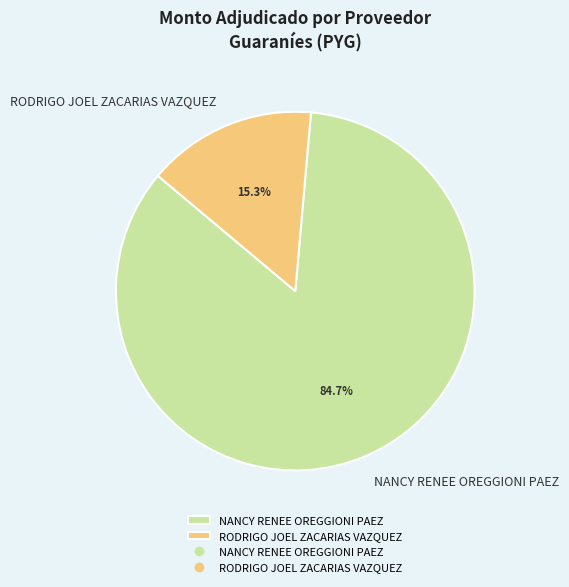

Count the number of slices in the pie.

2